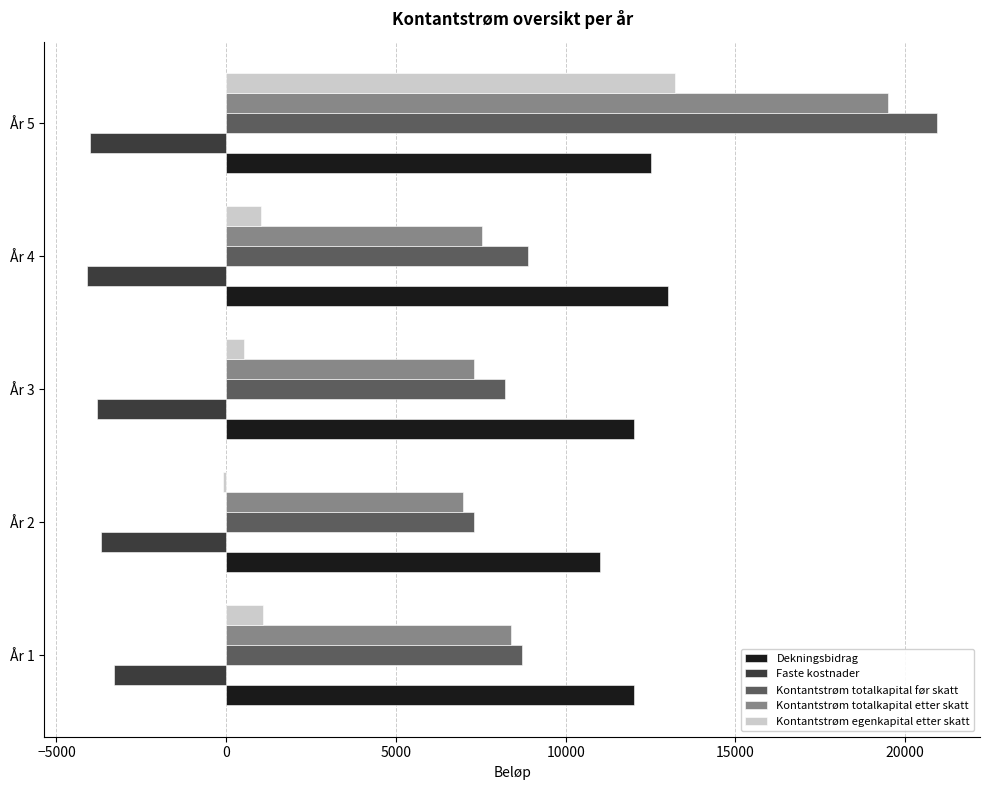

Count the number of categories in the chart.

5